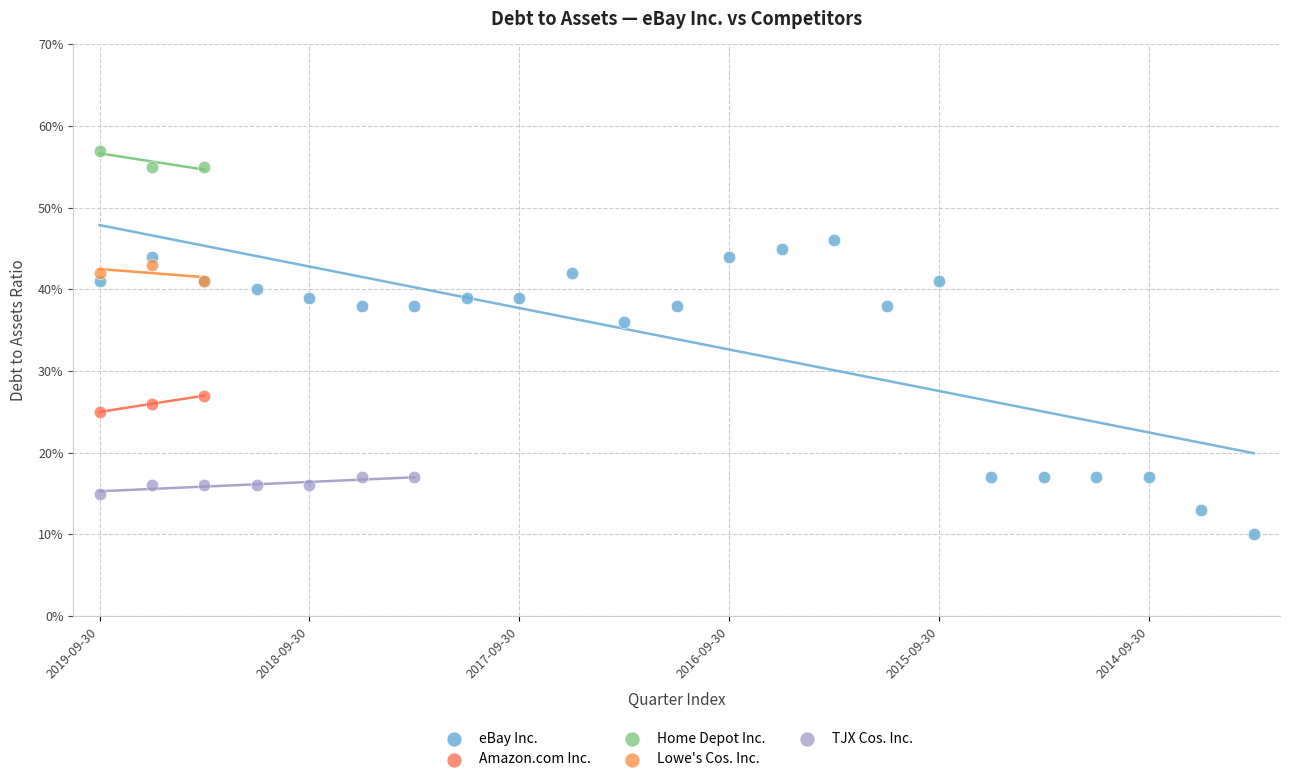

What are all the series names shown in the legend?

eBay Inc., Amazon.com Inc., Home Depot Inc., Lowe's Cos. Inc., TJX Cos. Inc.